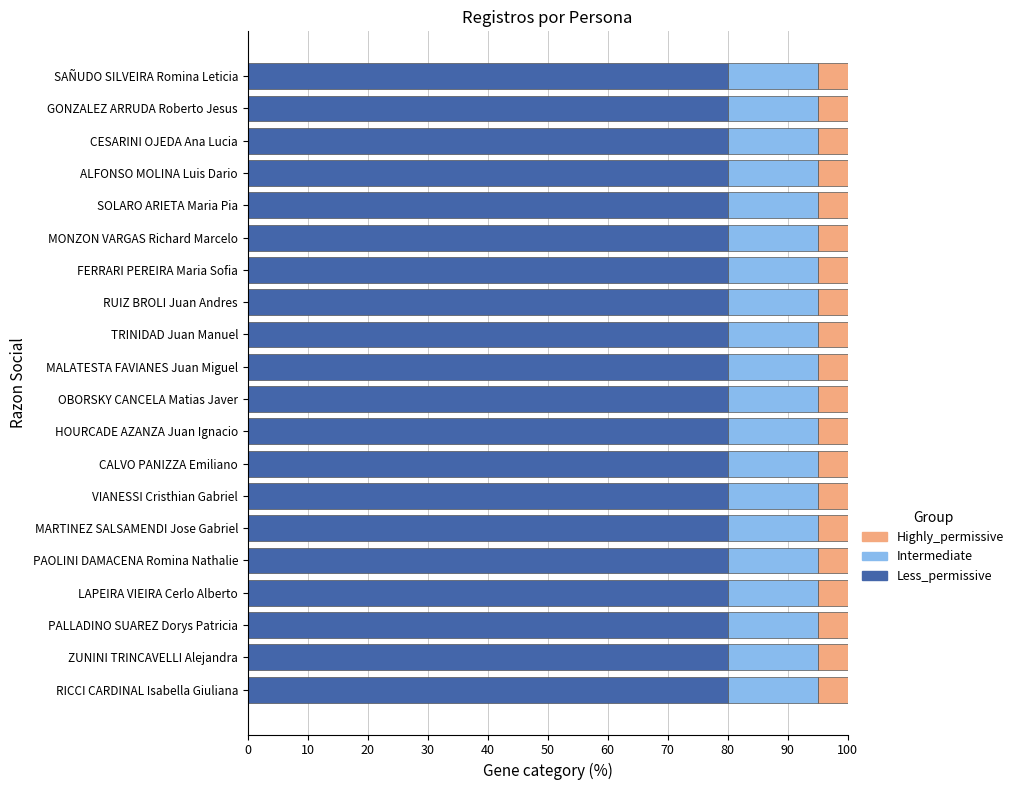

Is it true that Less_permissive equals 108.9 at LAPEIRA VIEIRA Cerlo Alberto?

False